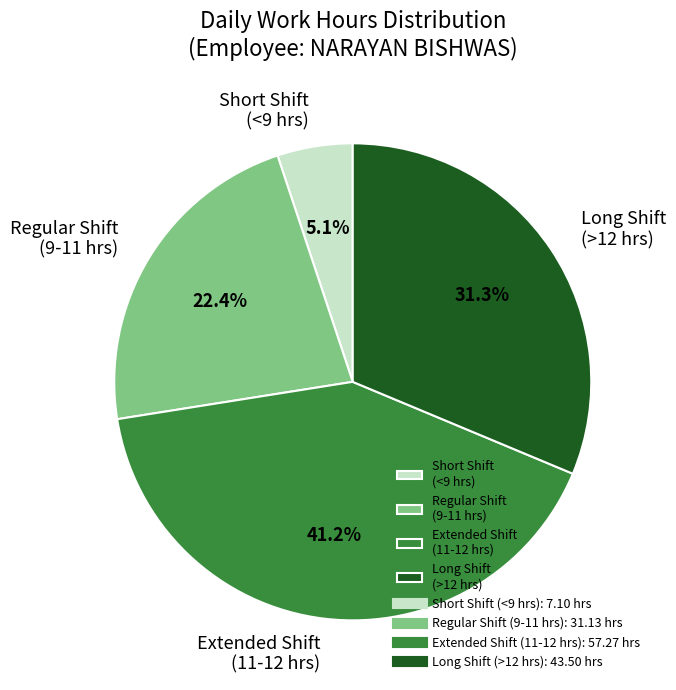

Which has a higher value, Short Shift (<9 hrs) or Extended Shift (11-12 hrs)?

Extended Shift (11-12 hrs)